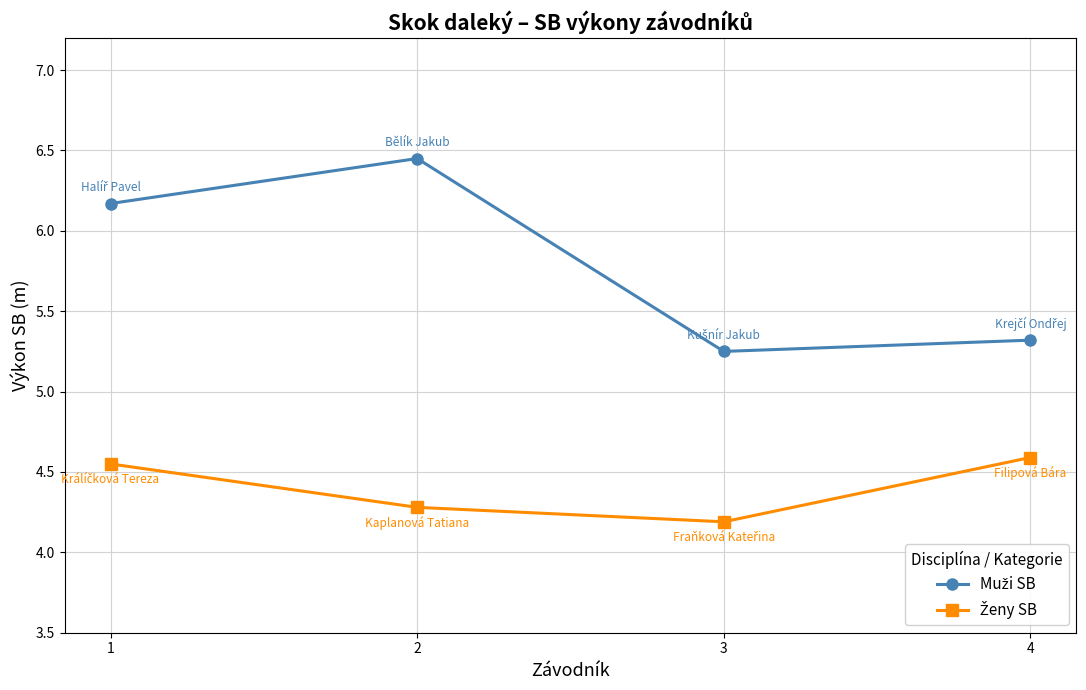

What is the difference between the highest and lowest values at 2?

2.2